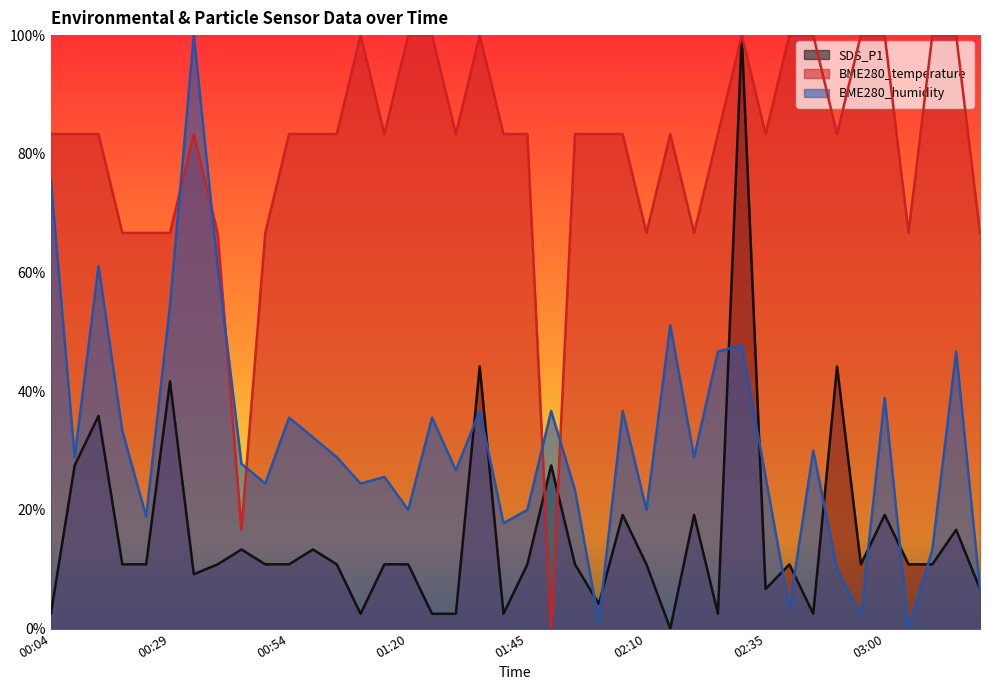

How many interior local peaks does the SDS_P1 series have?

13